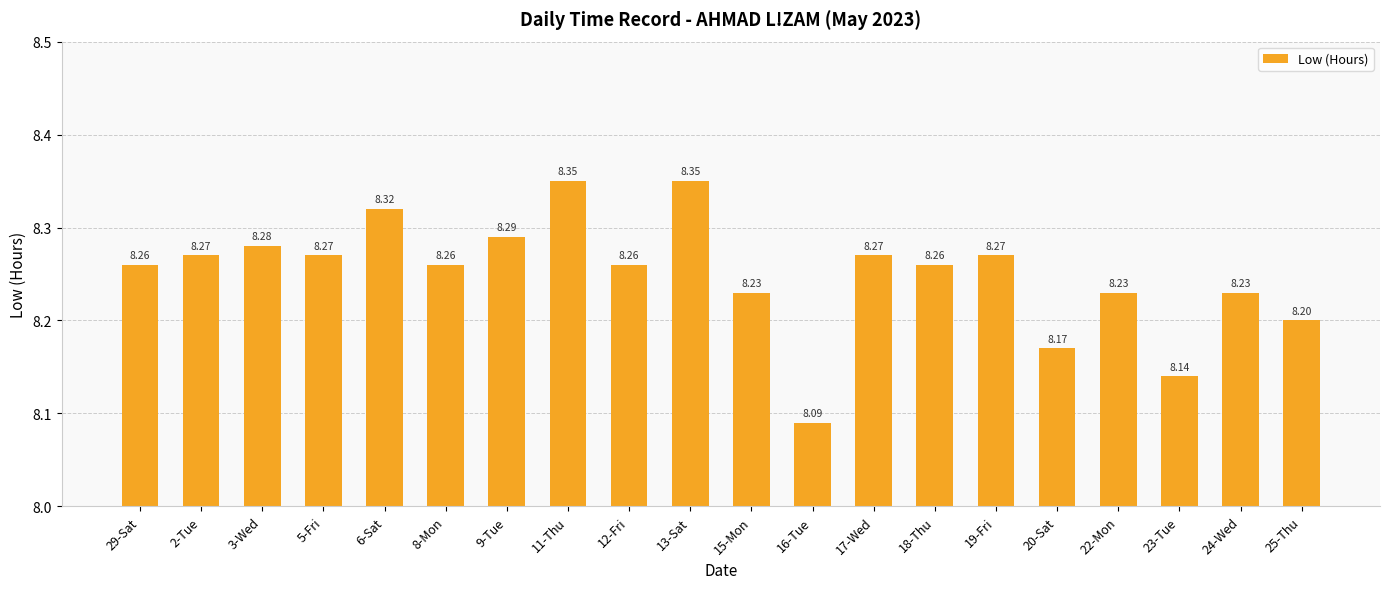

What is the label of the 18th bar from the left?

23-Tue